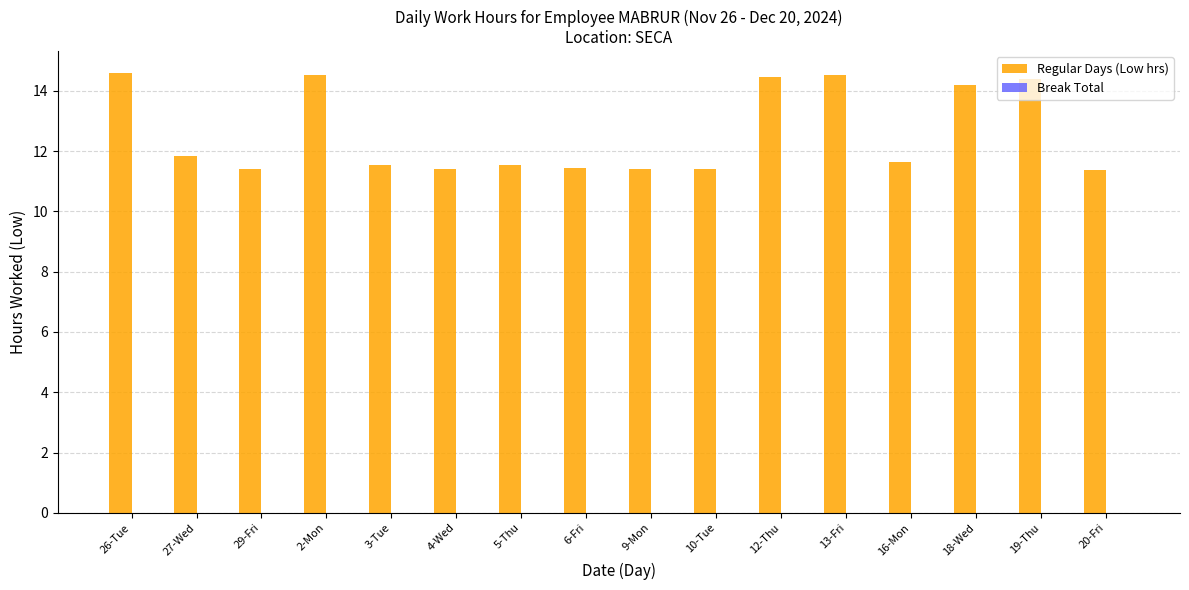

What is the average value?

12.6